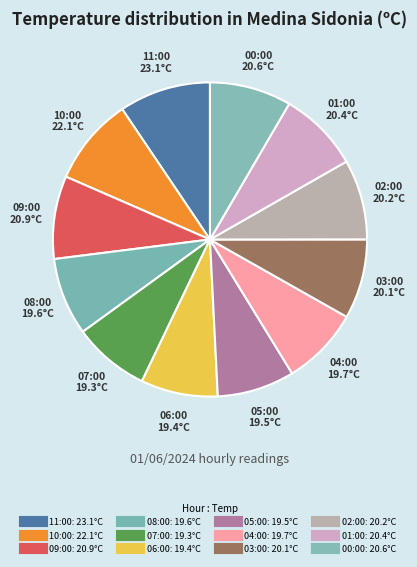

Rank the categories by value from lowest to highest.

07:00, 06:00, 05:00, 08:00, 04:00, 03:00, 02:00, 01:00, 00:00, 09:00, 10:00, 11:00